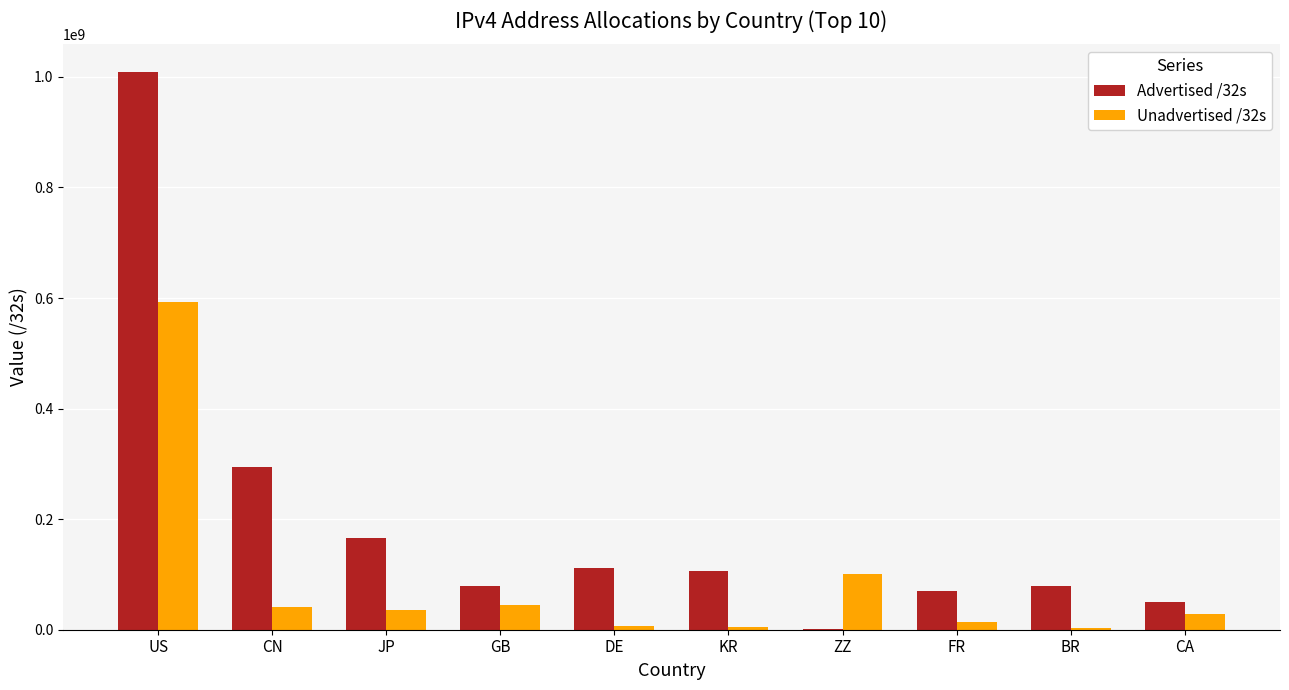

At which label does Advertised /32s reach its peak?

US